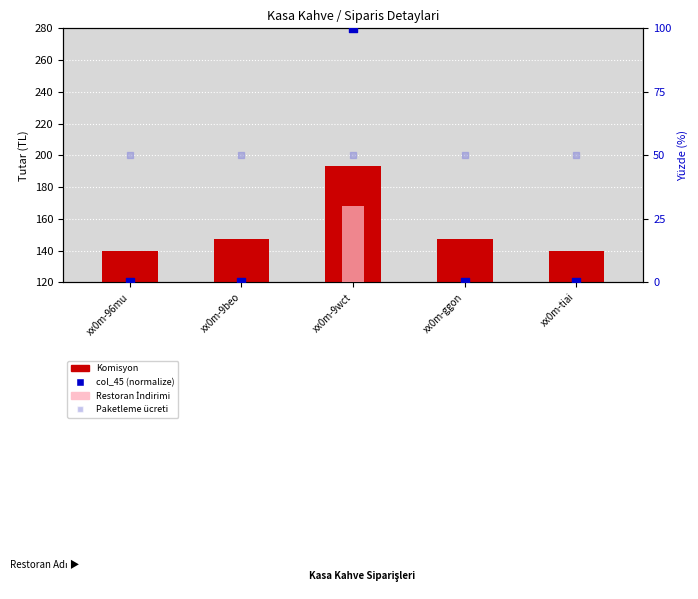

At which category is the sum across all series the highest?

xx0m-9wct